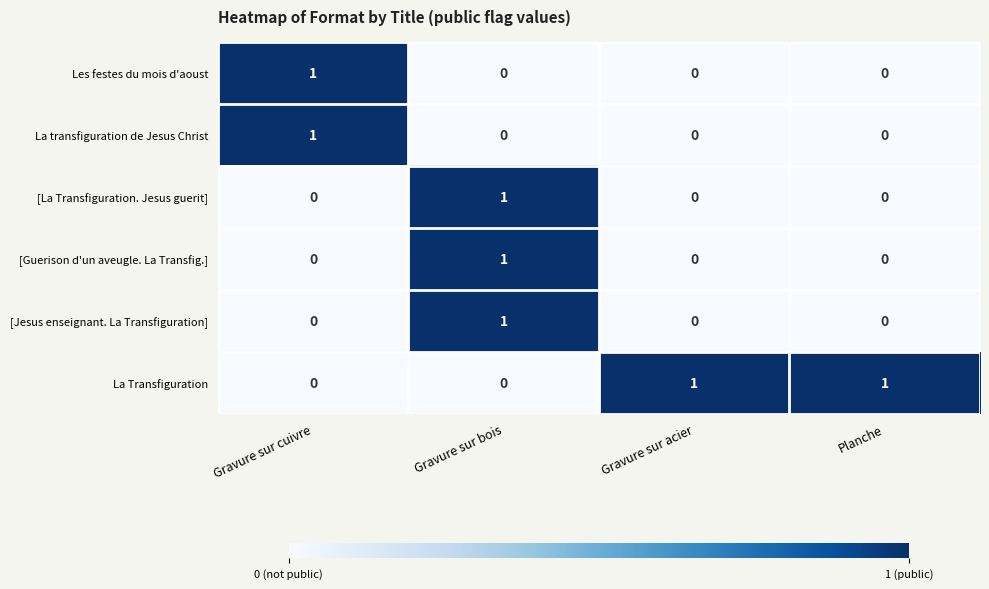

At which category is the sum across all series the highest?

Gravure sur bois